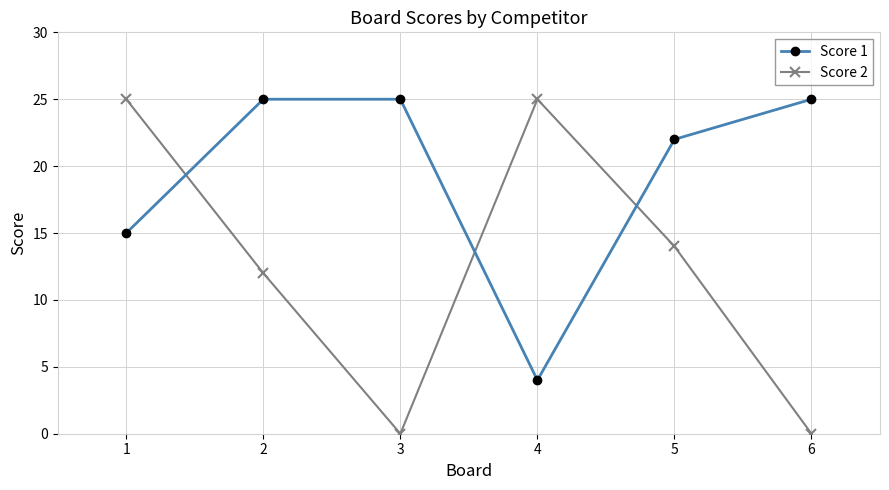

What is the value of the Score 2 point at the 2nd from the left?

12